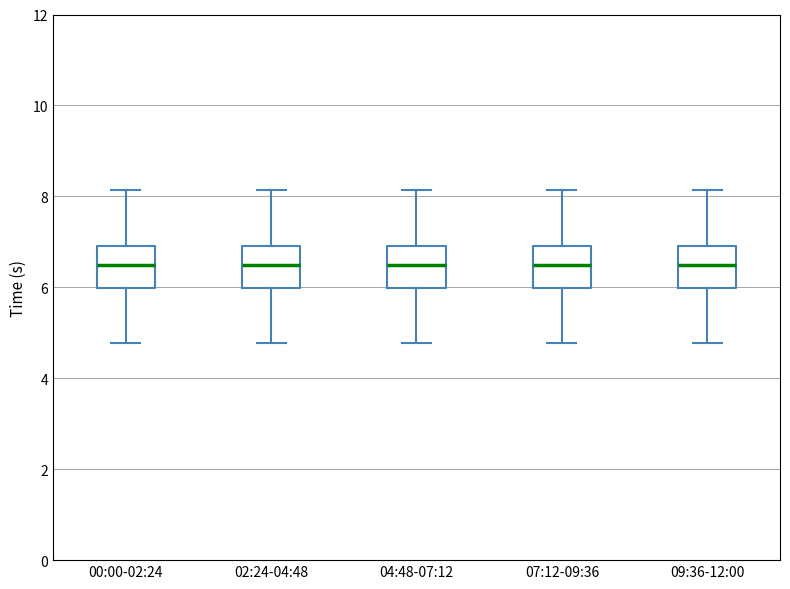

Reading left to right, transcribe this box plot: for each box, give where its median line is, the range the box spans, and where its two whiskers end, as read against the y-axis. The values are not printed on the chart, so give them approximately, as read against the axis.

00:00-02:24: median 6.6, box 6.0 to 7.0, whiskers 4.8 to 8.2
02:24-04:48: median 6.6, box 6.0 to 7.0, whiskers 4.8 to 8.2
04:48-07:12: median 6.6, box 6.0 to 7.0, whiskers 4.8 to 8.2
07:12-09:36: median 6.6, box 6.0 to 7.0, whiskers 4.8 to 8.2
09:36-12:00: median 6.6, box 6.0 to 7.0, whiskers 4.8 to 8.2